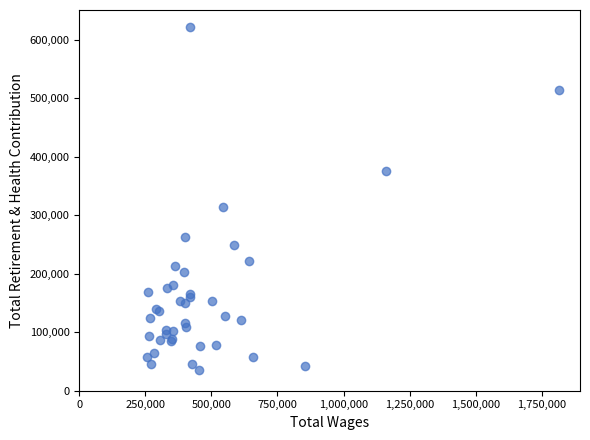

What Y value in the scatter plot is closest to 328711?

314573